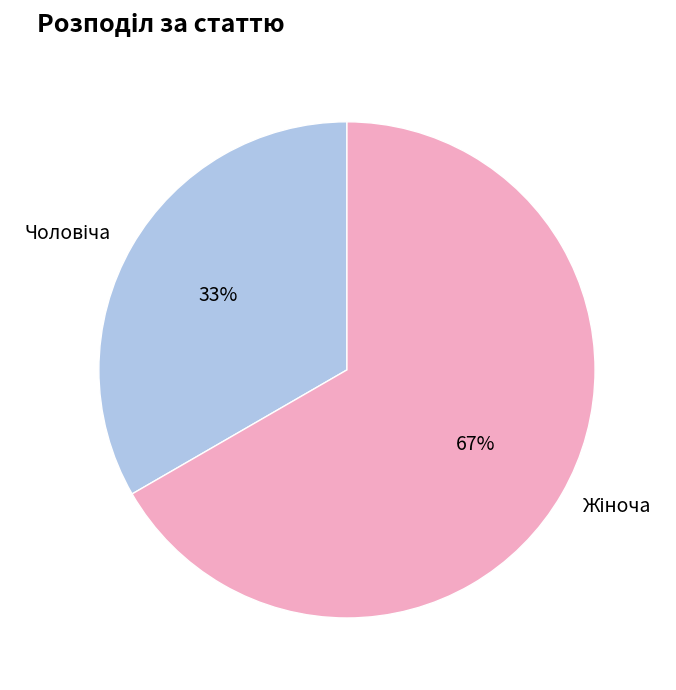

To the nearest percent, what is the average slice percentage?

50%